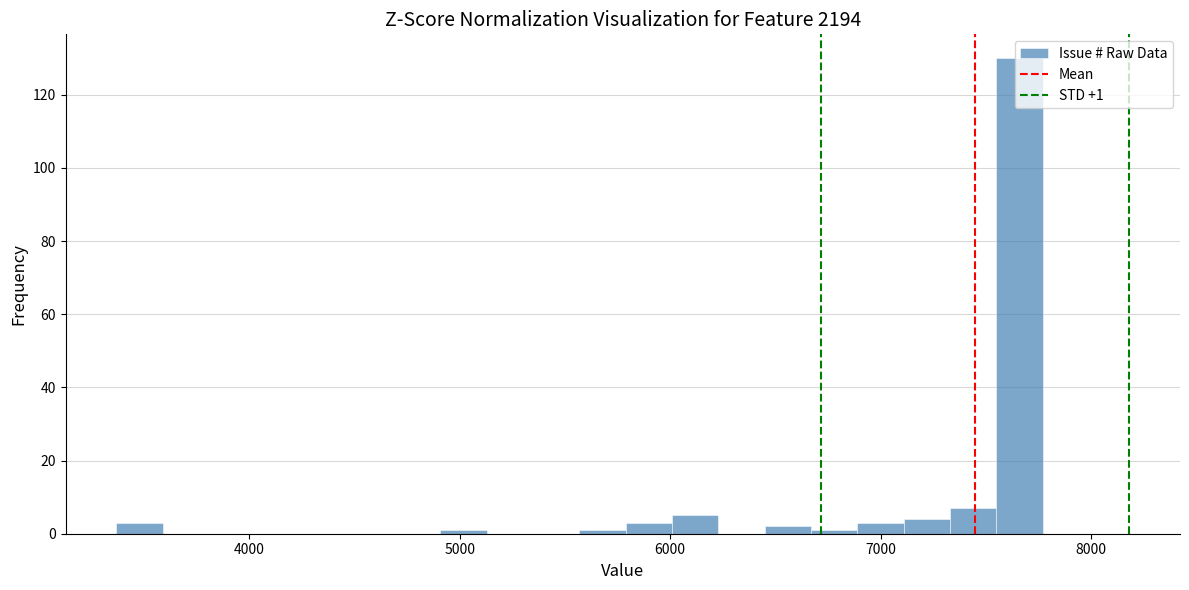

Around what value on the x-axis is the tallest bar? Give the approximate position of its centre, as read against the axis.

7700